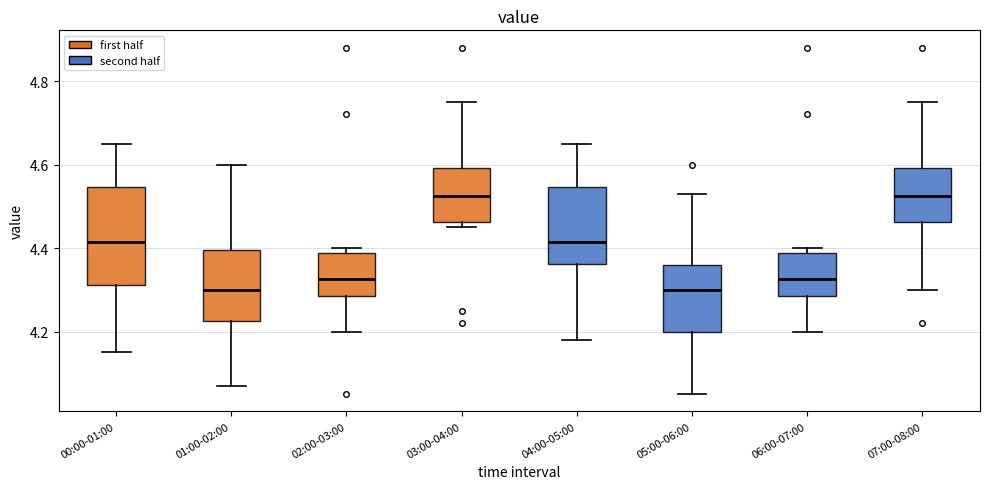

Reading left to right, read every box against the y-axis: the position of its median line, the range the box covers, and the ends of its whiskers. The values are not printed on the chart, so give them approximately, as read against the axis.

00:00-01:00: median 4.42, box 4.32 to 4.54, whiskers 4.16 to 4.66
01:00-02:00: median 4.30, box 4.22 to 4.40, whiskers 4.08 to 4.60
02:00-03:00: median 4.32, box 4.28 to 4.38, whiskers 4.20 to 4.40
03:00-04:00: median 4.52, box 4.46 to 4.60, whiskers 4.46 (just below the box's lower edge) to 4.76
04:00-05:00: median 4.42, box 4.36 to 4.54, whiskers 4.18 to 4.66
05:00-06:00: median 4.30, box 4.20 to 4.36, whiskers 4.06 to 4.54
06:00-07:00: median 4.32, box 4.28 to 4.38, whiskers 4.20 to 4.40
07:00-08:00: median 4.52, box 4.46 to 4.60, whiskers 4.30 to 4.76